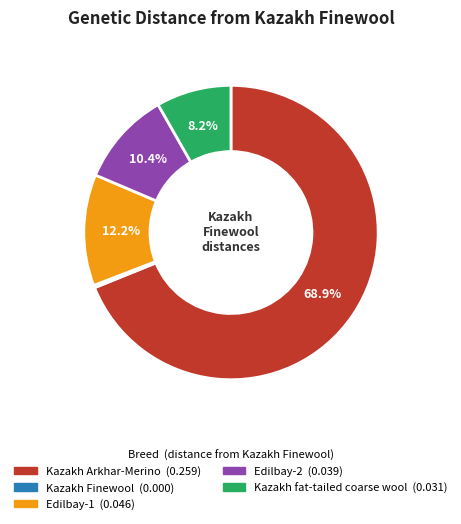

Which category has the biggest portion of the pie?

Kazakh Arkhar-Merino